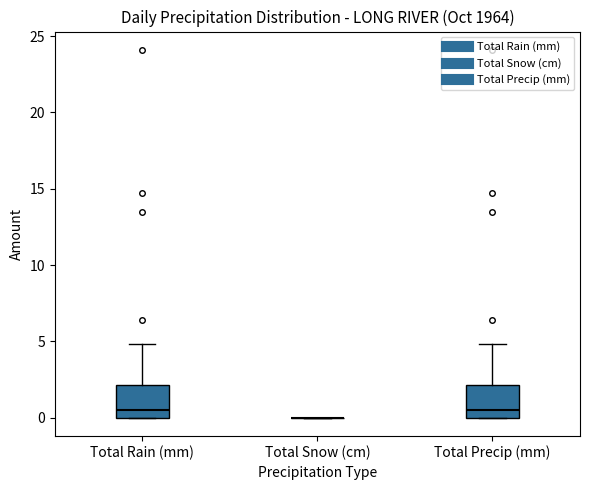

Reading left to right, transcribe this box plot: for each box, give where its median line is, the range the box spans, and where its two whiskers end, as read against the y-axis. The values are not printed on the chart, so give them approximately, as read against the axis.

Total Rain (mm): median 0.5, box 0.0 to 2.0, whiskers 0.0 to 5.0
Total Snow (cm): box collapsed to a line at 0.0, whiskers 0.0 to 0.0
Total Precip (mm): median 0.5, box 0.0 to 2.0, whiskers 0.0 to 5.0